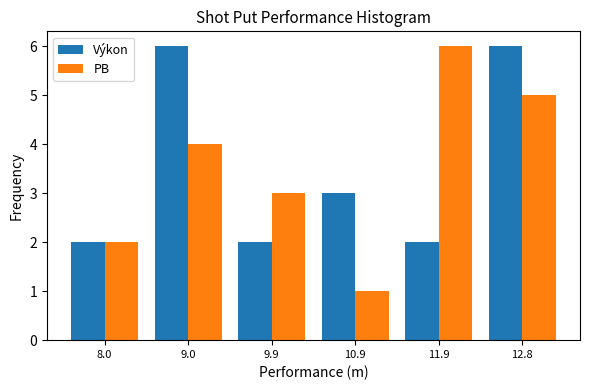

Reading left to right, list every range on the x-axis with the height of the bar of each series over it. Neither the bar edges nor the heights are printed on the chart, so give them approximately, as read against the axes.

7.5 to 8.5: Výkon=2	PB=2
8.5 to 9.5: Výkon=6	PB=4
9.5 to 10.4: Výkon=2	PB=3
10.4 to 11.4: Výkon=3	PB=1
11.4 to 12.4: Výkon=2	PB=6
12.4 to 13.3: Výkon=6	PB=5